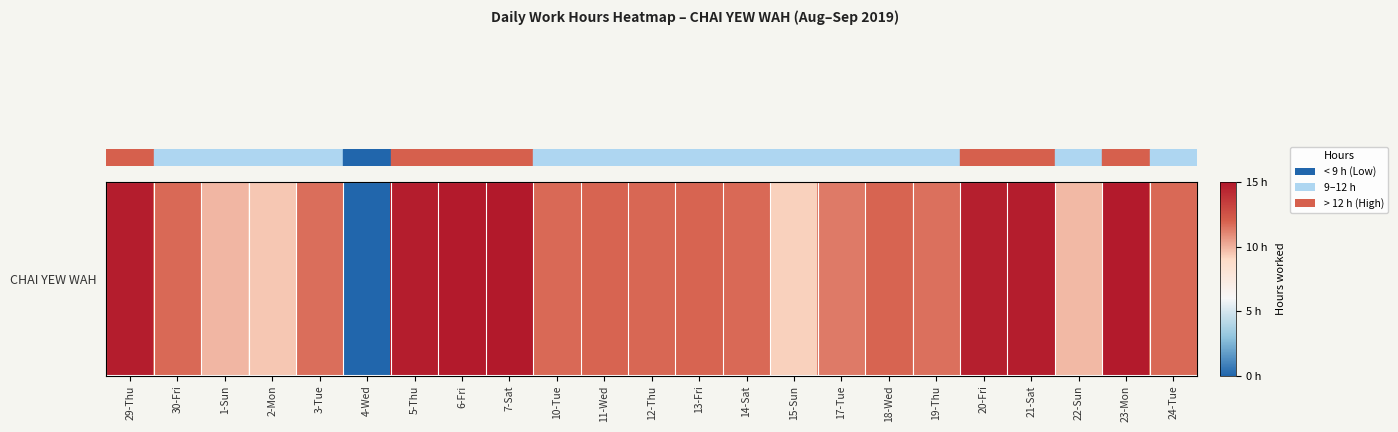

The chart shows a value of 7.2 at 18-Wed. True or false?

False